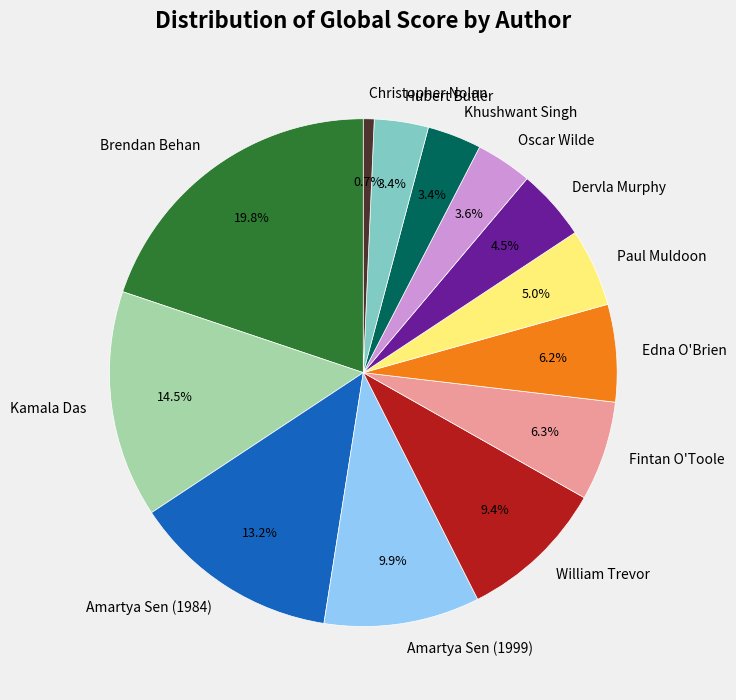

Which category has the smallest portion of the pie?

Christopher Nolan